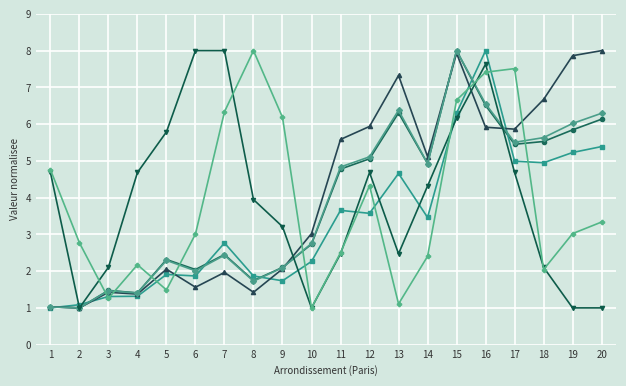

What is the greatest value displayed?

8.0